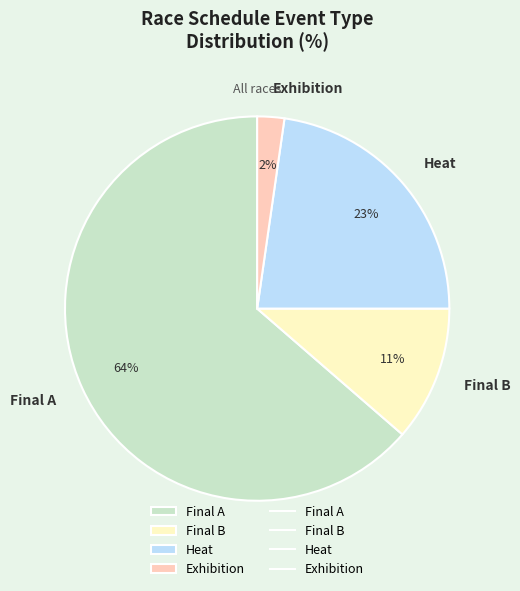

Approximately how many times larger is the value at Final A compared to Heat?

2.8